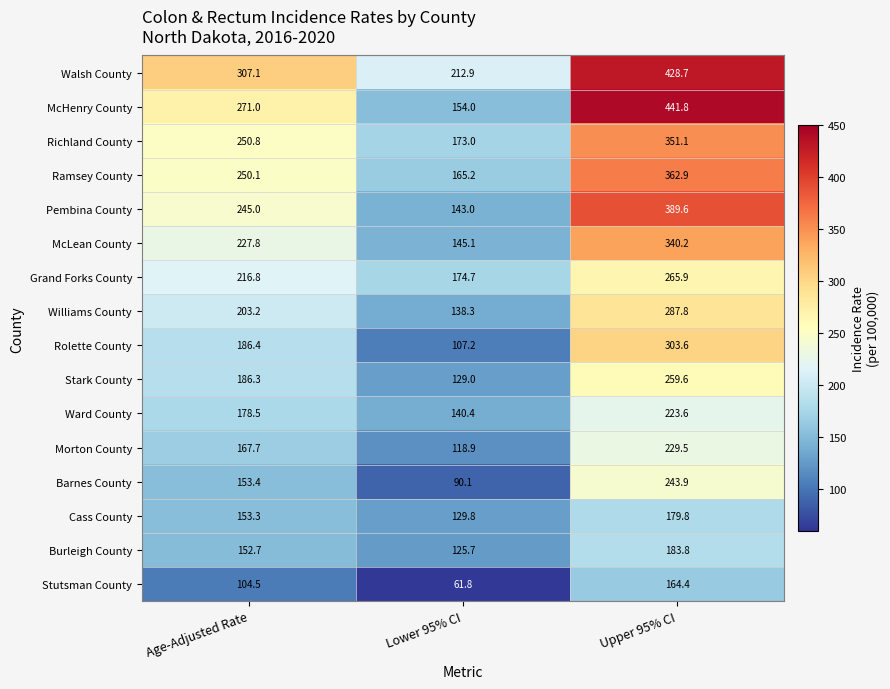

How many data points does each series have?

3